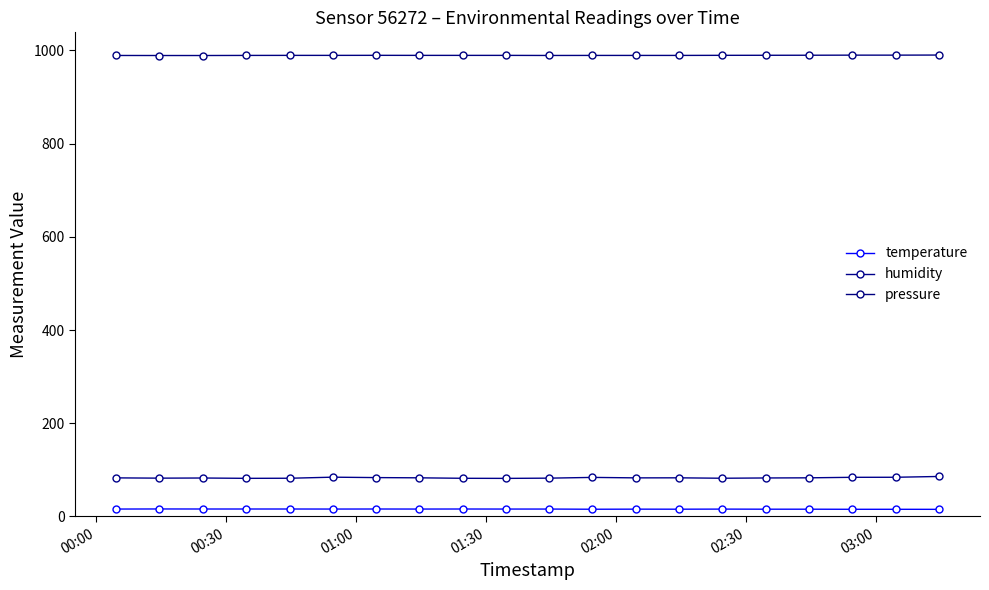

What are all the series names shown in the legend?

temperature, humidity, pressure